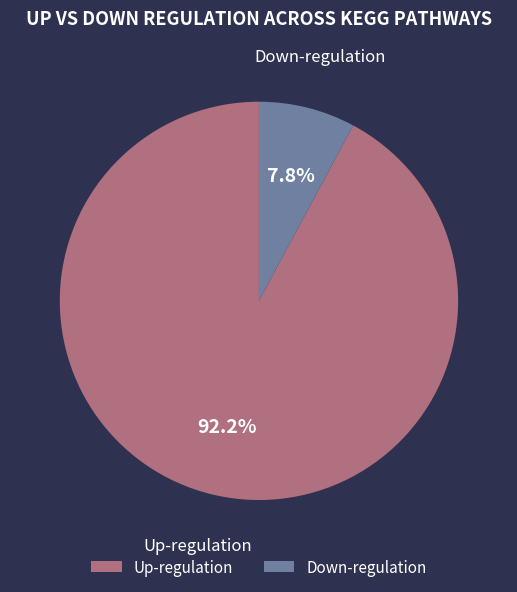

Do Up-regulation and Down-regulation together represent more than half of the pie?

Yes